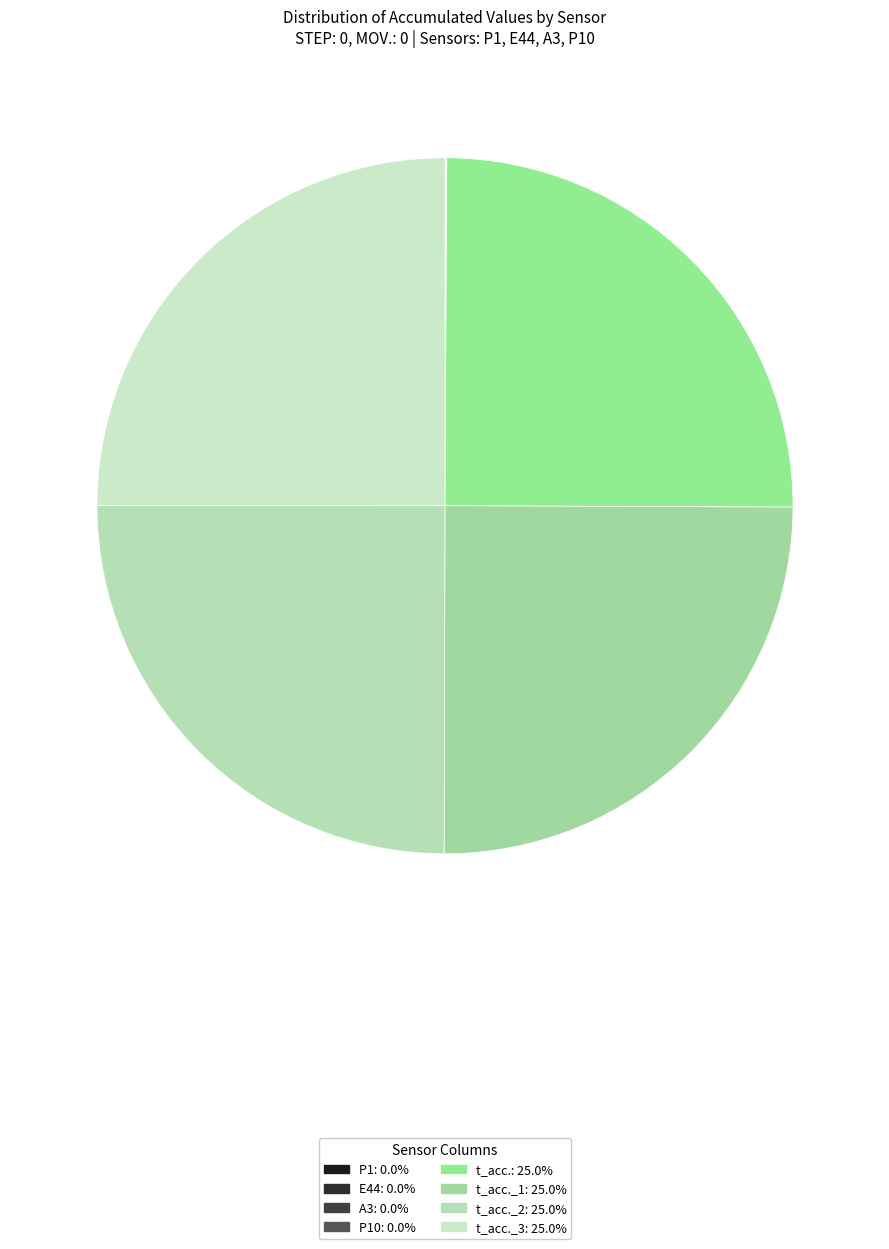

How many segments does this pie chart have?

8